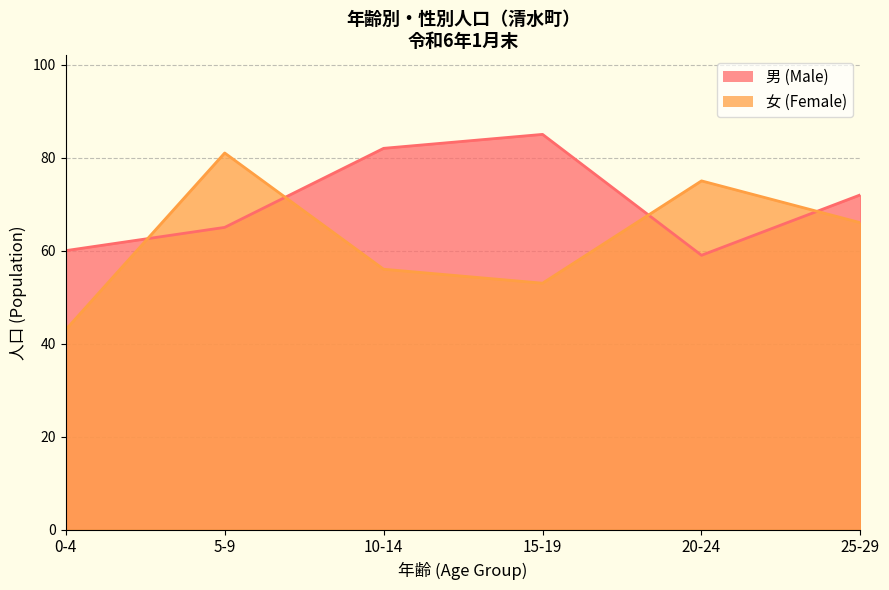

What is the maximum value for 男 (Male)?

85